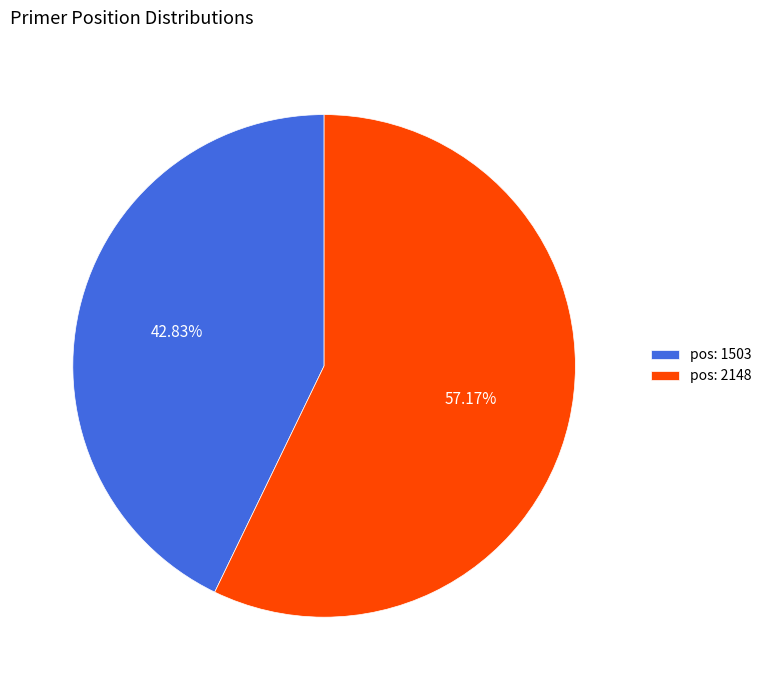

Is there any slice that represents more than half of the pie?

Yes